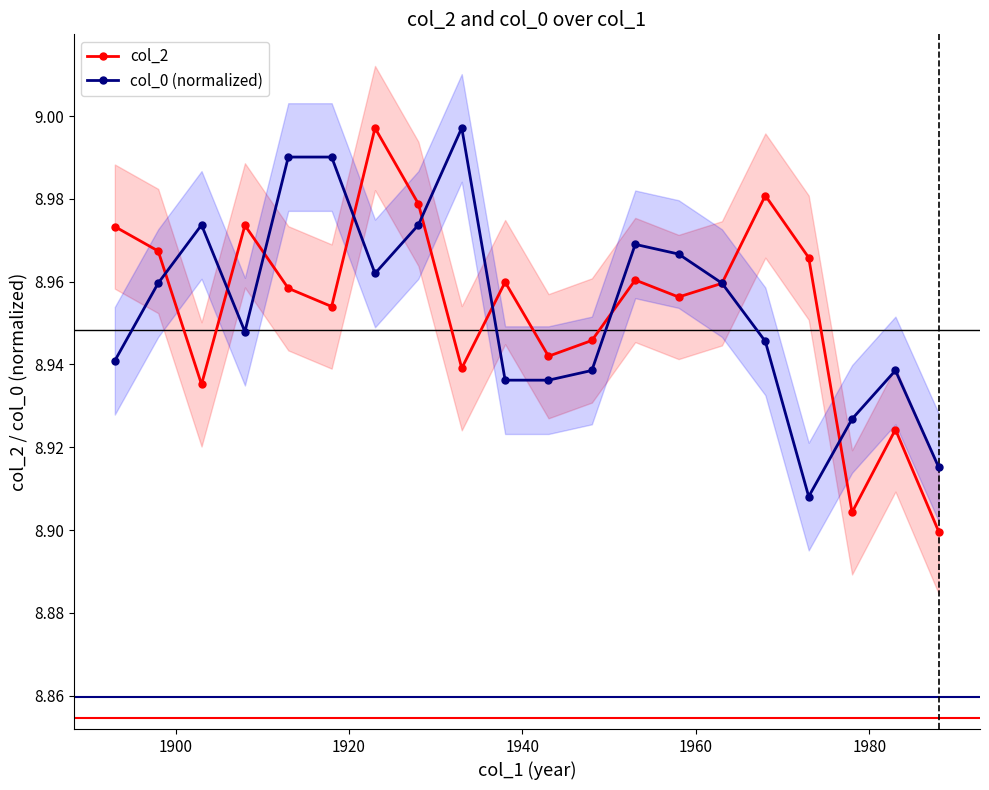

Is the value of col_2 at 1960 greater than the value of col_0 (normalized) at 11?

No